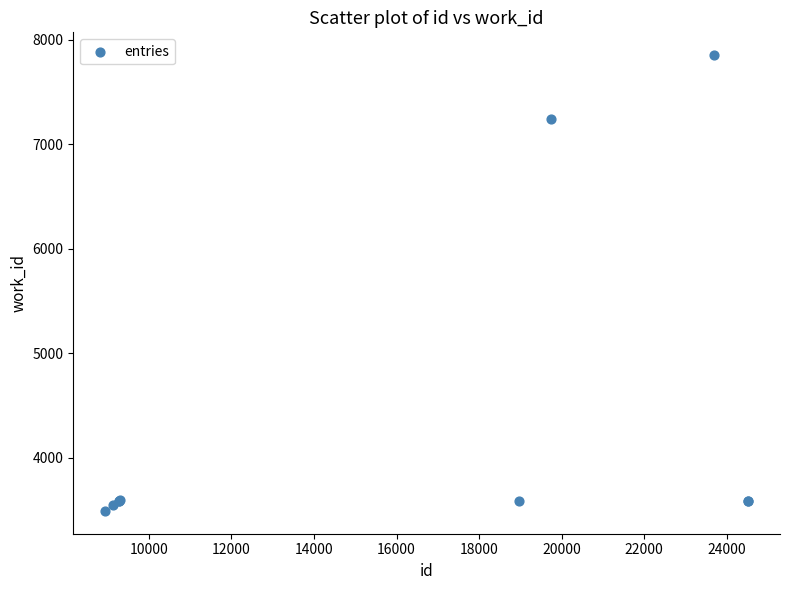

What Y value in the scatter plot is closest to 5672?

7240